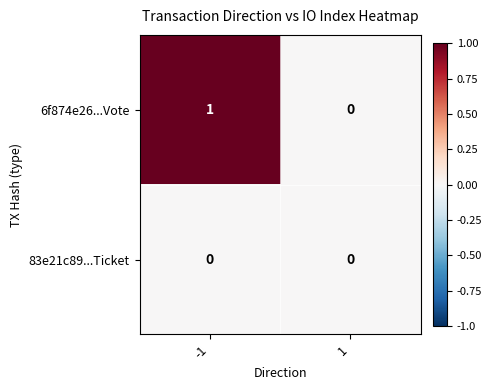

Which series has the widest spread of values?

6f874e26...Vote